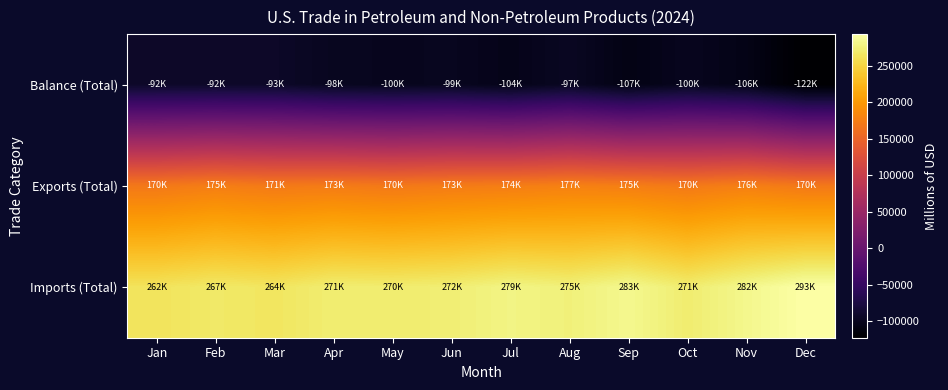

Reading left to right, transcribe all the data shown in this chart.

Balance (Total): Jan=-92640	Feb=-92390	Mar=-93122	Apr=-98957	May=-100630	Jun=-99563	Jul=-104350	Aug=-97117	Sep=-107722	Oct=-100088	Nov=-106002	Dec=-122822
Exports (Total): Jan=170216	Feb=175344	Mar=171506	Apr=173037	May=170321	Jun=173318	Jul=174671	Aug=177954	Sep=175484	Oct=170941	Nov=176509	Dec=170476
Imports (Total): Jan=262856	Feb=267734	Mar=264629	Apr=271994	May=270951	Jun=272881	Jul=279021	Aug=275071	Sep=283206	Oct=271029	Nov=282510	Dec=293299